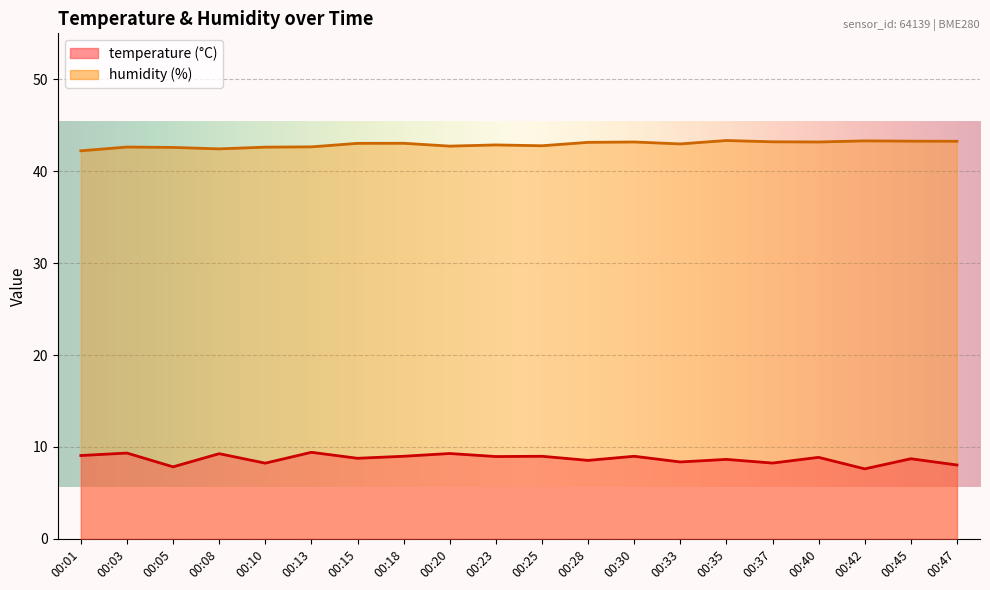

What is the sum of the temperature values at 00:37 and 00:23?

17.2